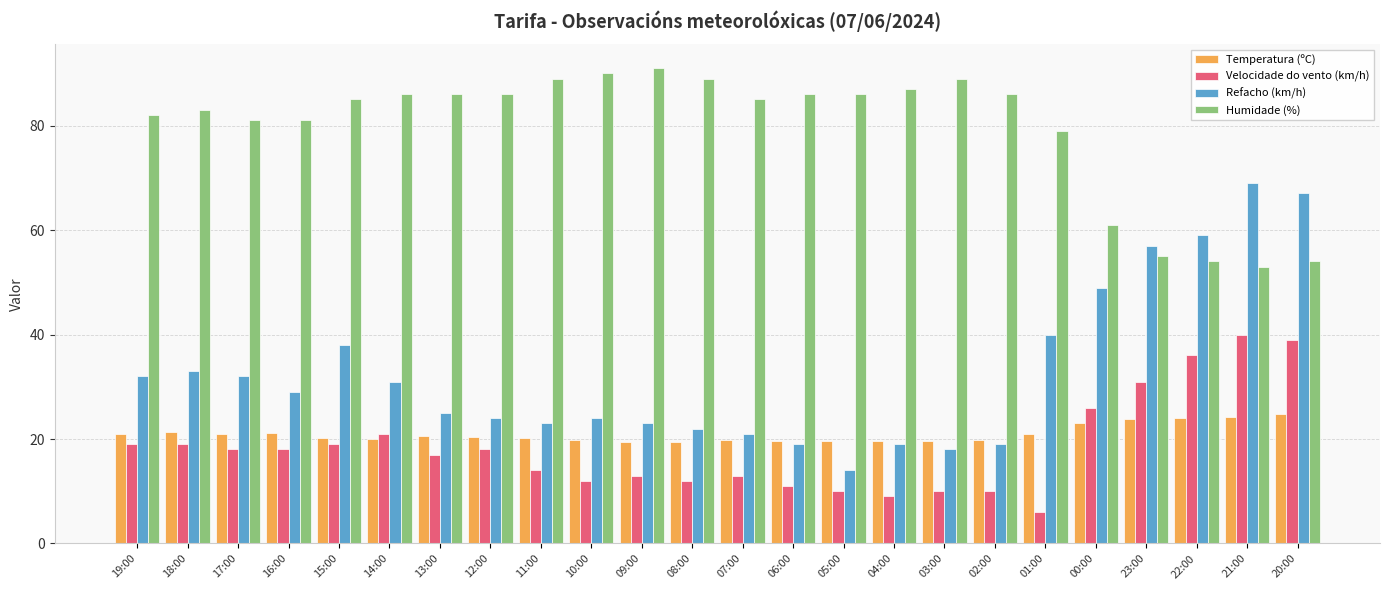

Where is Velocidade do vento (km/h) nearest to the value 23?

14:00